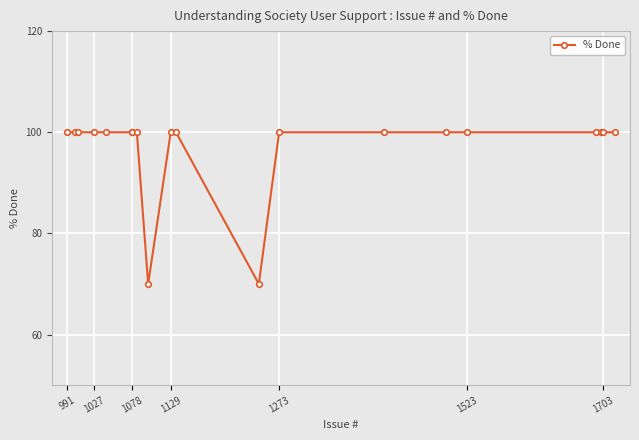

What is the difference between the maximum and minimum values?

30